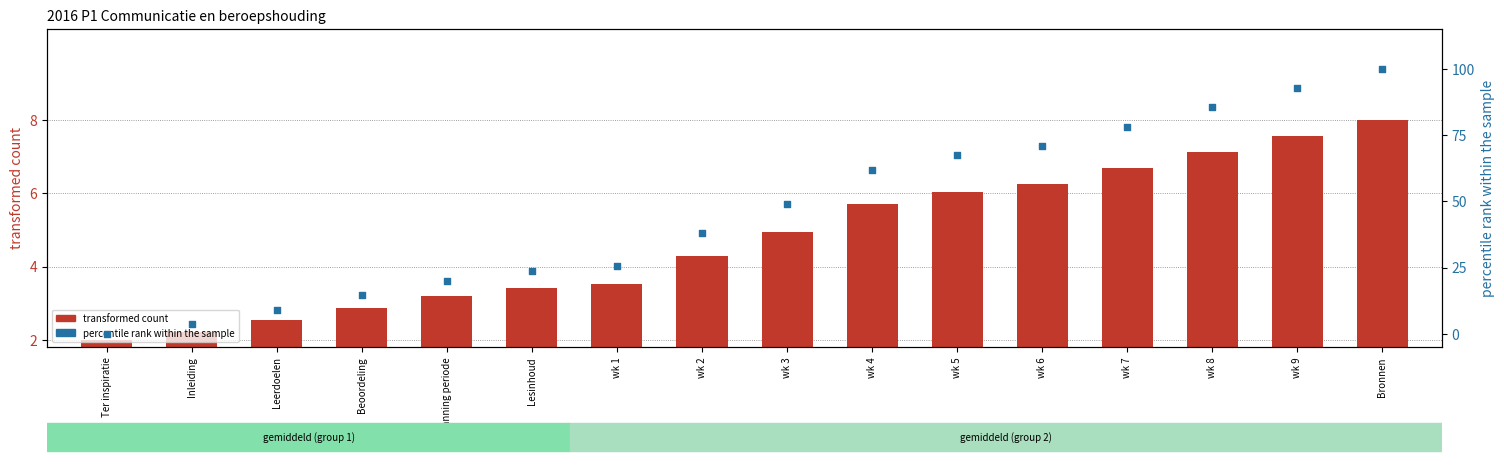

What is the total value across all series at Beoordeling?

17.4